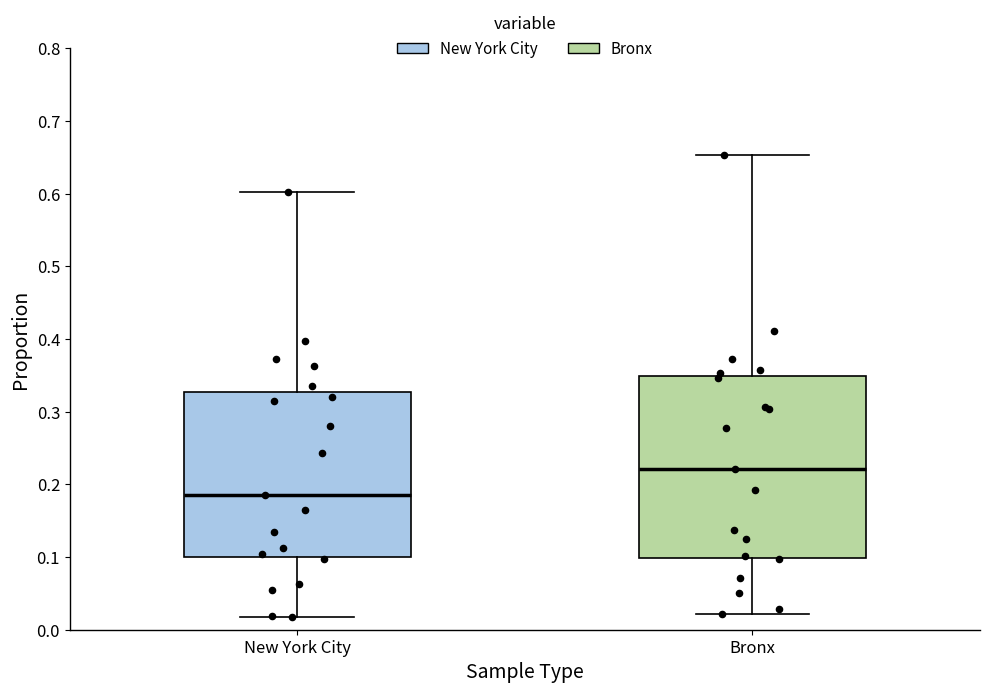

Reading left to right, transcribe this box plot: for each box, give where its median line is, the range the box spans, and where its two whiskers end, as read against the y-axis. The values are not printed on the chart, so give them approximately, as read against the axis.

New York City: median 0.19, box 0.10 to 0.33, whiskers 0.02 to 0.60
Bronx: median 0.22, box 0.10 to 0.35, whiskers 0.02 to 0.65